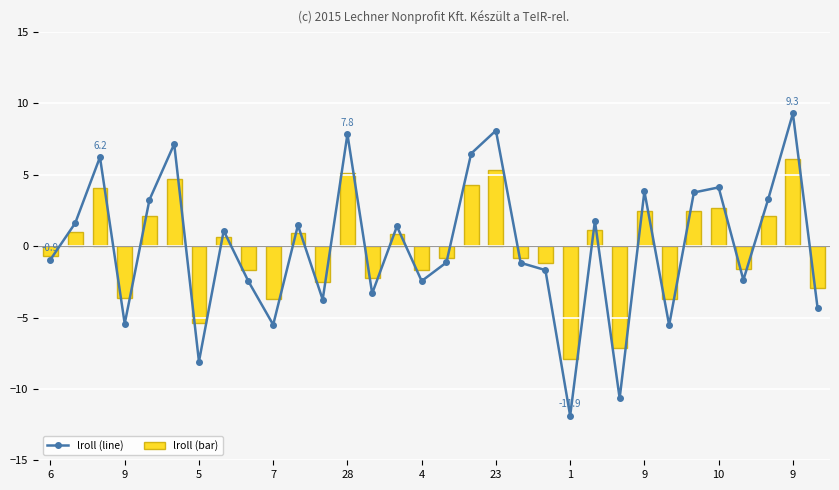

Reading right to left, list all the values displayed in this chart.

lroll (line): -4.4	9.3	3.3	-2.4	4.1	3.8	-5.5	3.8	-10.7	1.8	-11.9	-1.7	-1.2	8.1	6.5	-1.1	-2.4	1.4	-3.3	7.8	-3.7	1.5	-5.5	-2.5	1.1	-8.1	7.2	3.3	-5.4	6.2	1.6	-0.9
lroll (bar): -2.9	6.1	2.1	-1.6	2.7	2.4	-3.7	2.5	-7.1	1.1	-7.9	-1.2	-0.8	5.3	4.3	-0.8	-1.7	0.9	-2.2	5.2	-2.5	0.9	-3.7	-1.7	0.7	-5.4	4.7	2.1	-3.6	4.1	1.0	-0.7